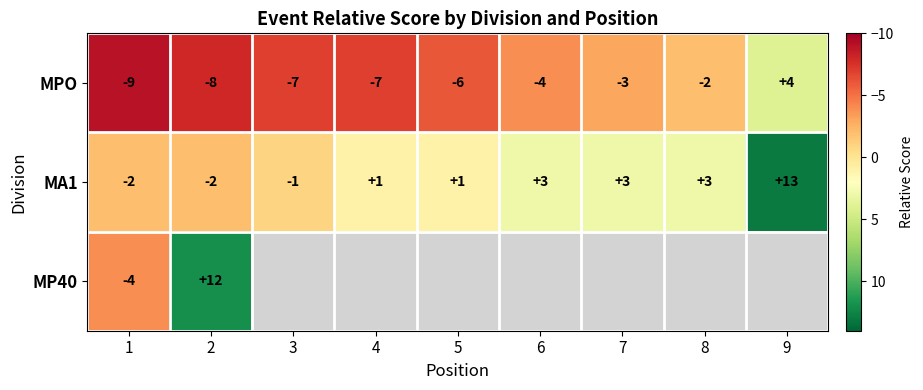

Between 8 and 9, which is larger?

9